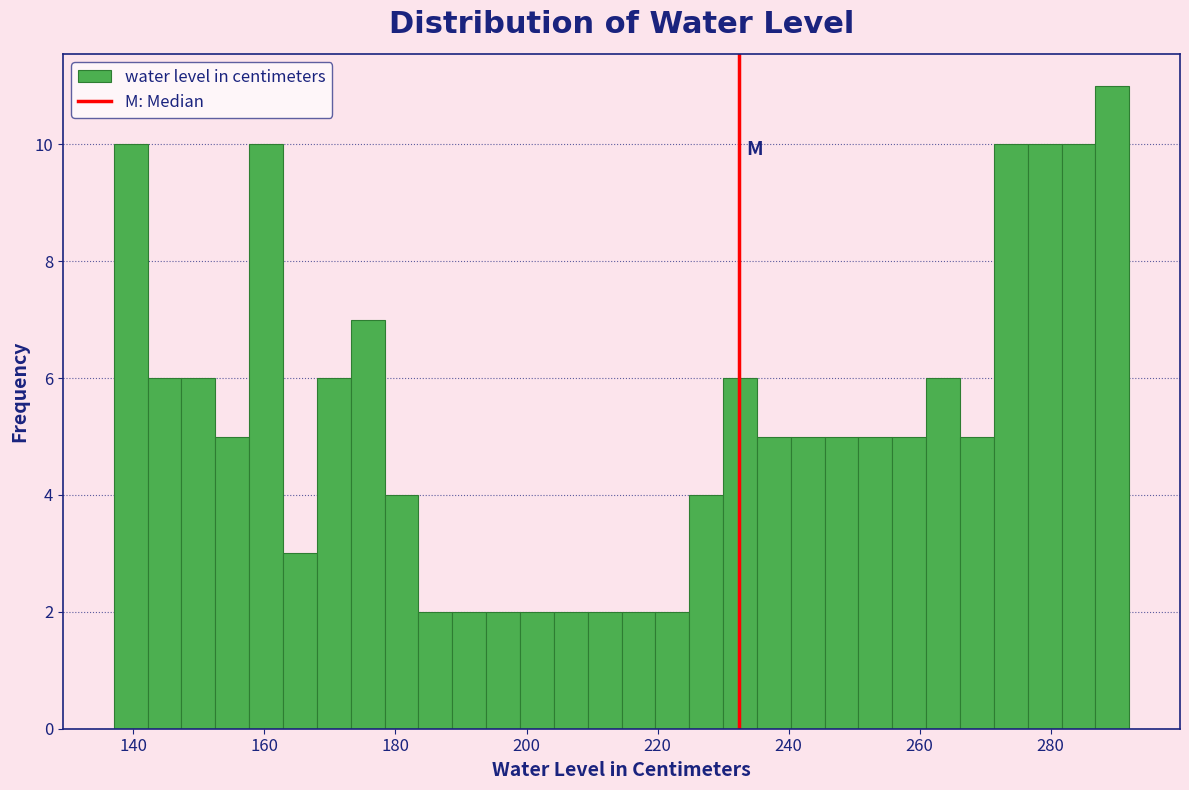

Read against the x-axis, roughly where is the centre of the tallest bar?

290